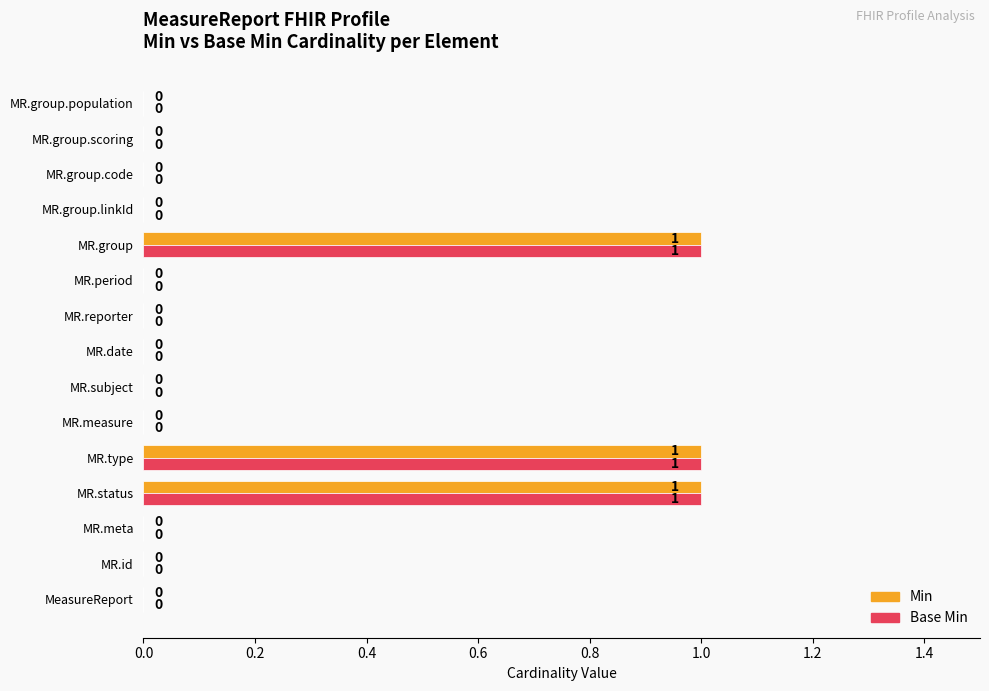

What is the sum of all Min values?

3